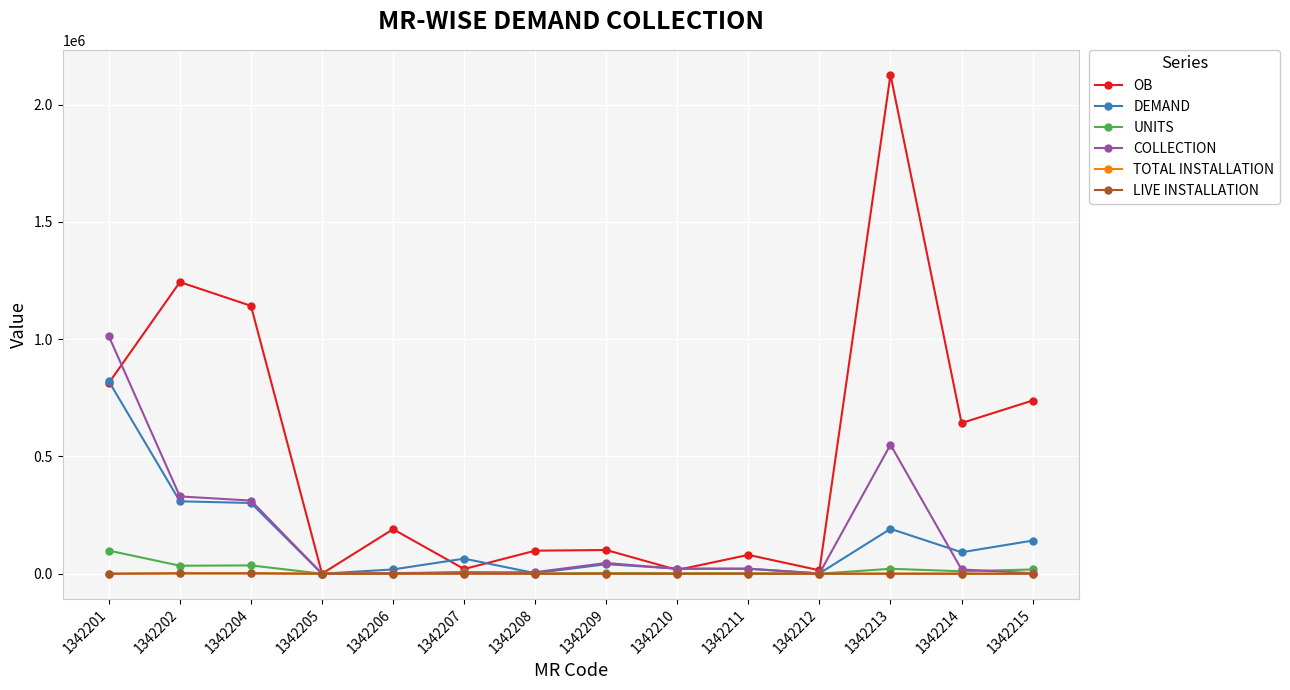

What is the approximate value of LIVE INSTALLATION at 1342215?

33.0